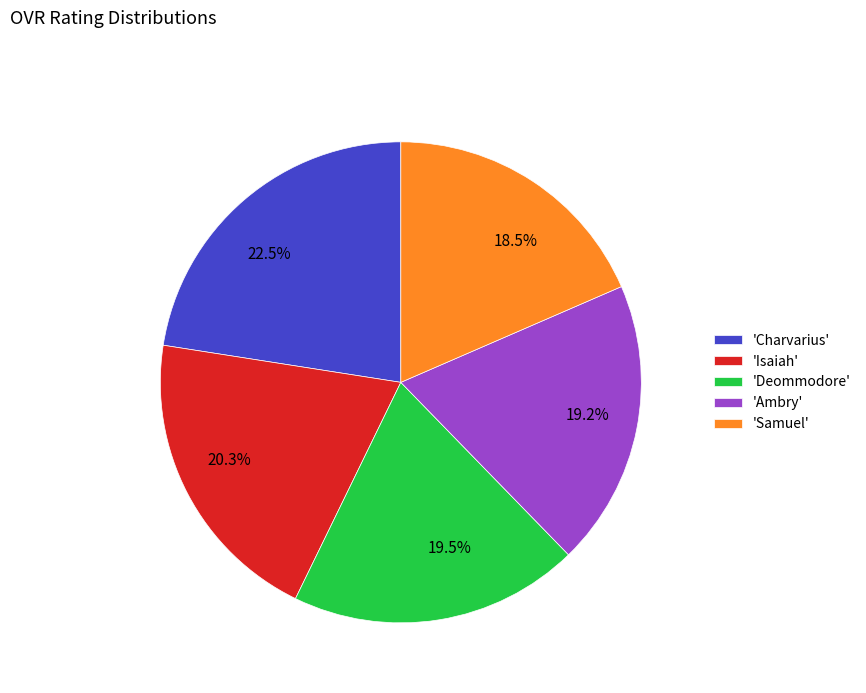

Combined, do 20.3% and 19.5% account for over 50%?

No